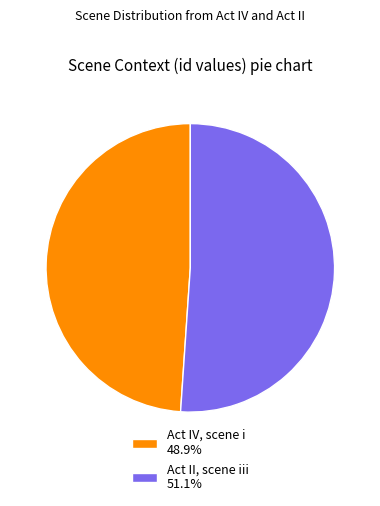

Rank the categories by value from lowest to highest.

Act IV, scene i, Act II, scene iii